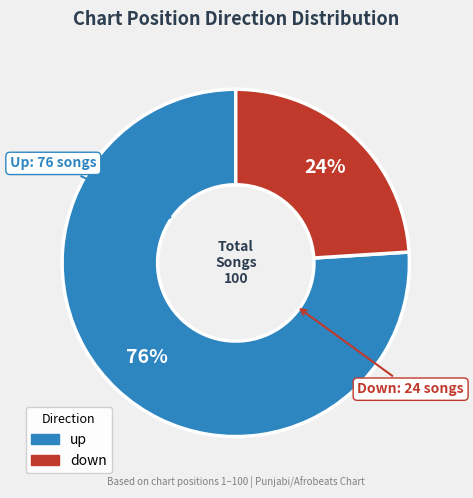

What is the majority slice?

up